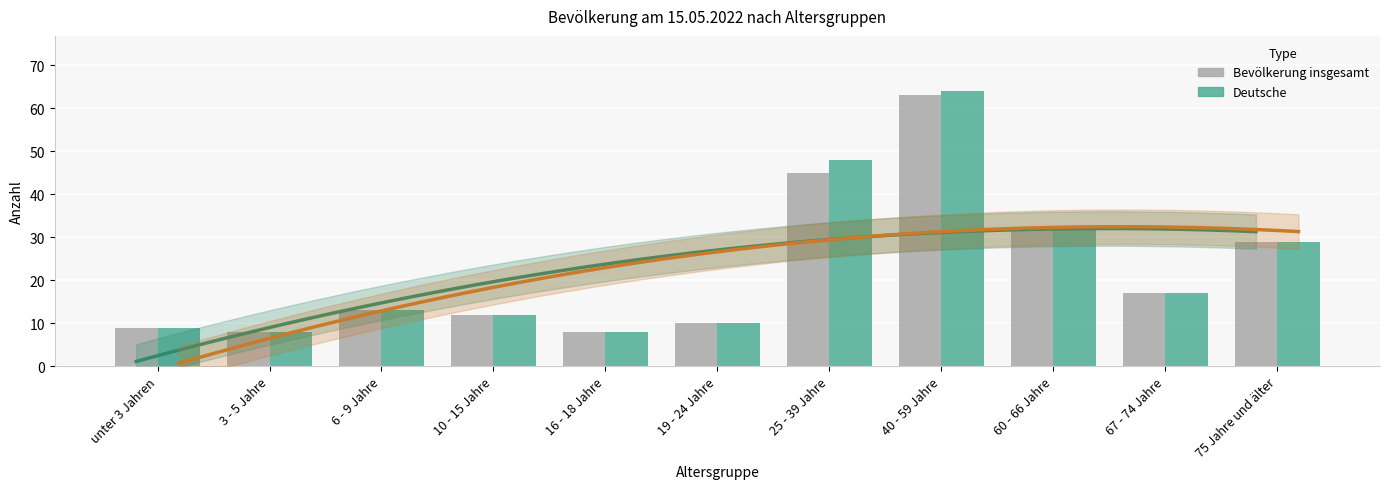

Rank the series at 67 - 74 Jahre from highest to lowest value.

Bevölkerung insgesamt, Deutsche